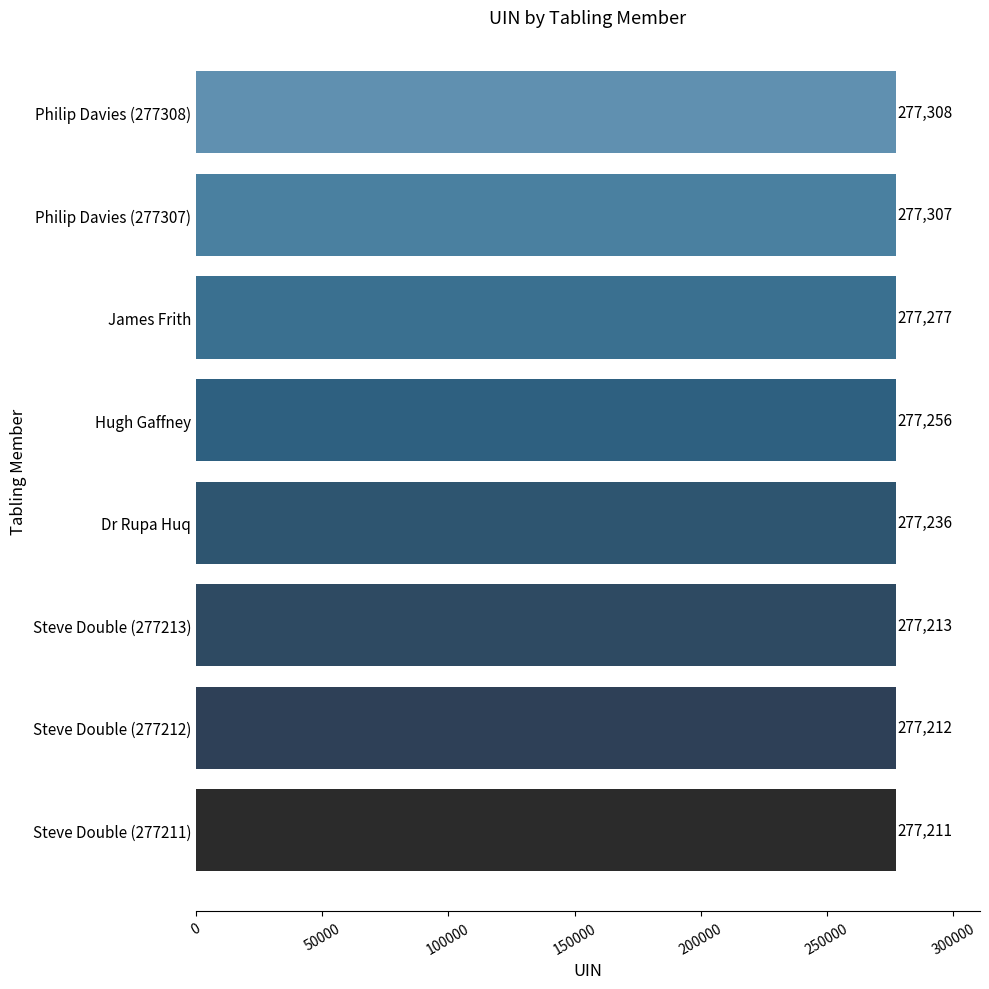

What is the difference between the maximum and minimum values?

97